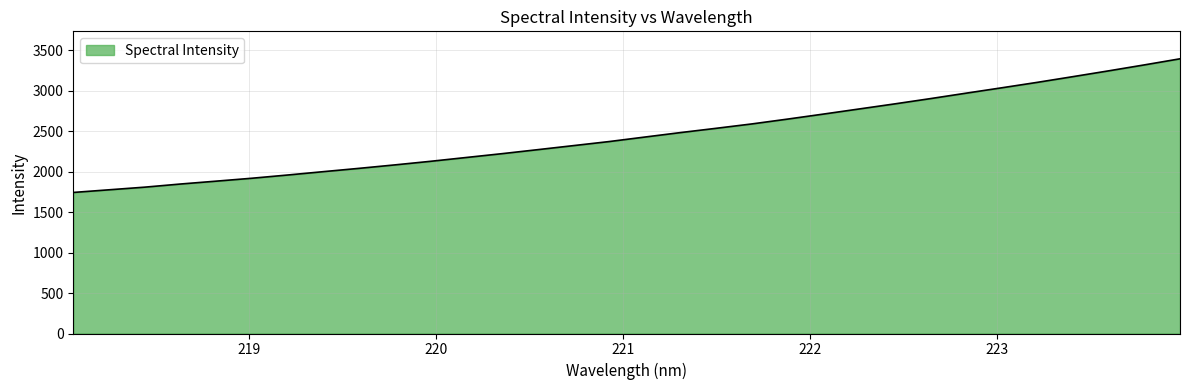

What is the difference between the maximum and minimum values?

1650.0